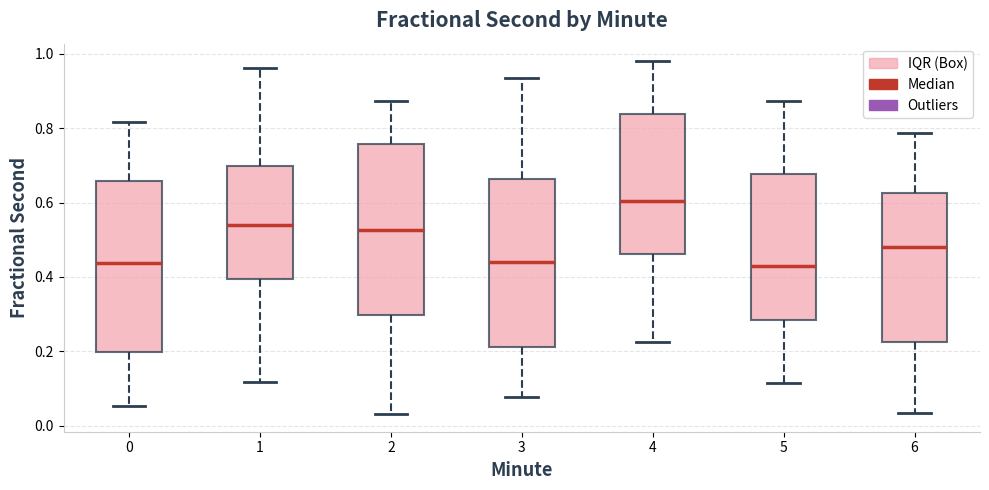

Where is the lower edge of the box at x = 5 on the y-axis? The values are not printed on the chart, so give them approximately, as read against the axis.

0.28